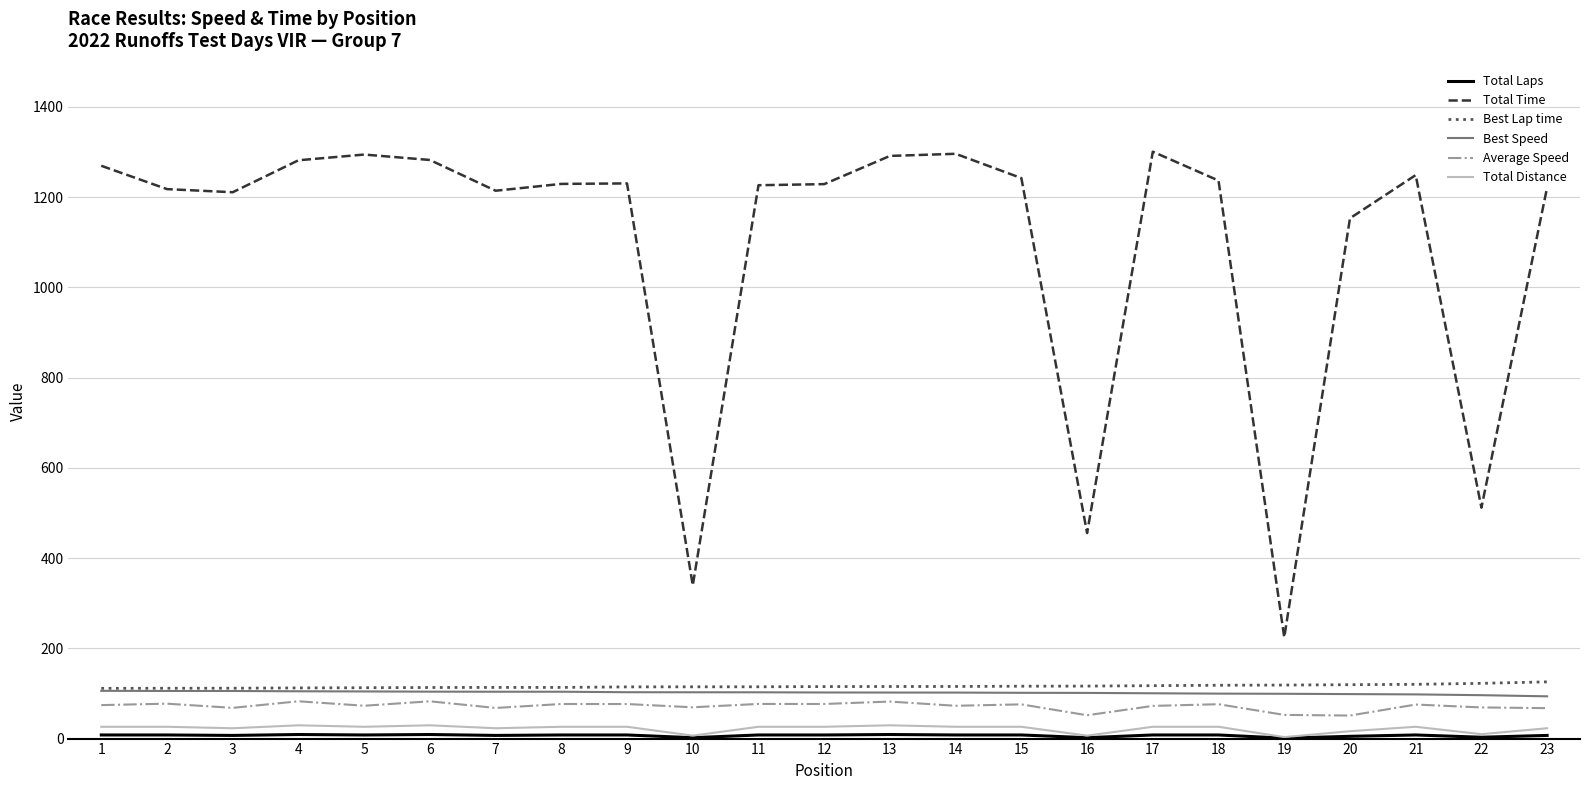

True or false: Total Time has a value of 1755.5 at 1.

False